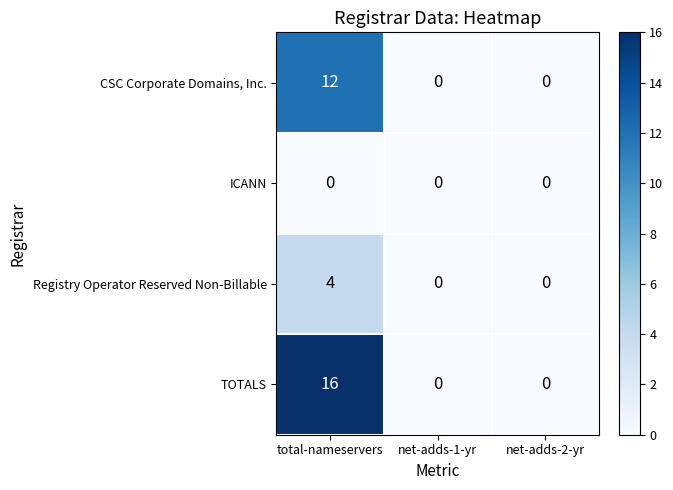

Reading right to left, transcribe all the data shown in this chart.

CSC Corporate Domains, Inc.: 0	0	12
ICANN: 0	0	0
Registry Operator Reserved Non-Billable: 0	0	4
TOTALS: 0	0	16